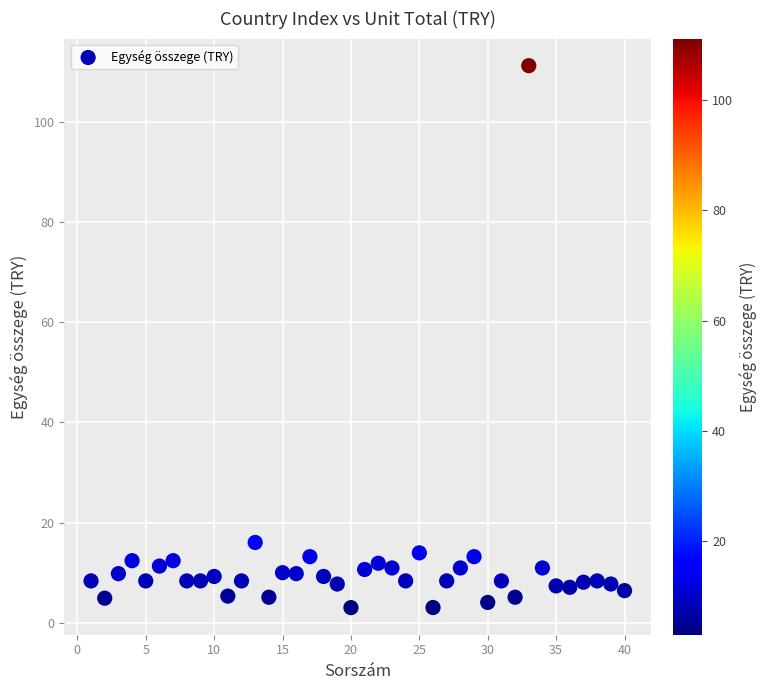

What Y value in the scatter plot is closest to 57?

16.0